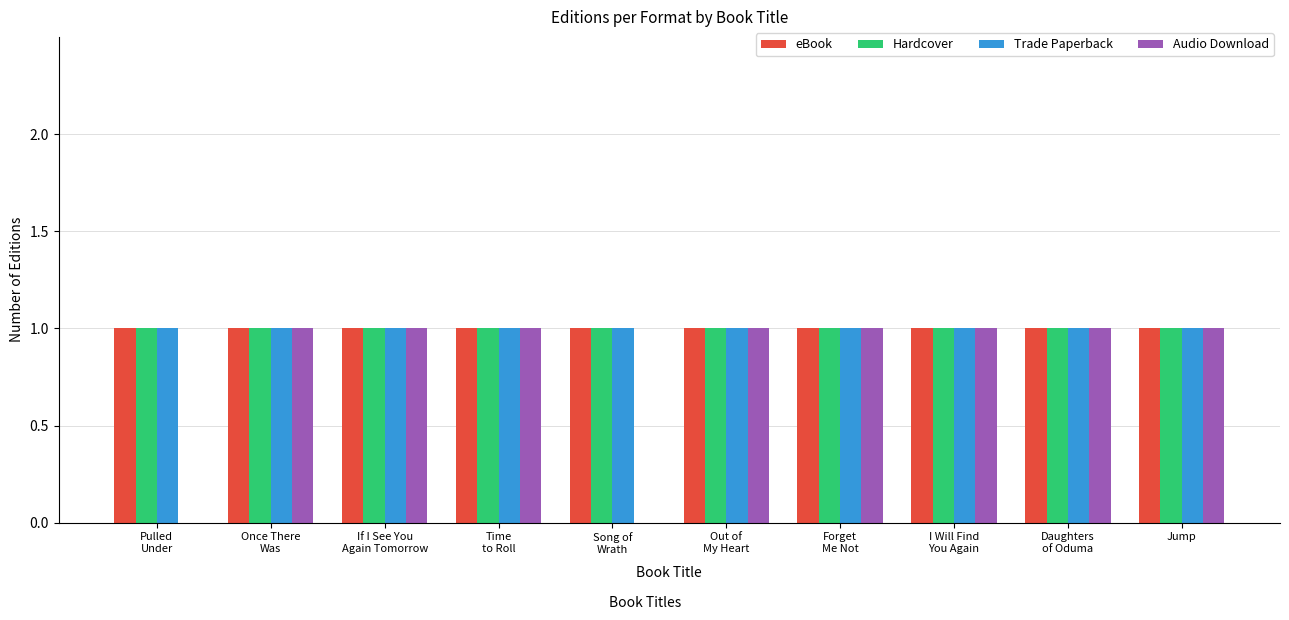

What are all the series names shown in the legend?

eBook, Hardcover, Trade Paperback, Audio Download